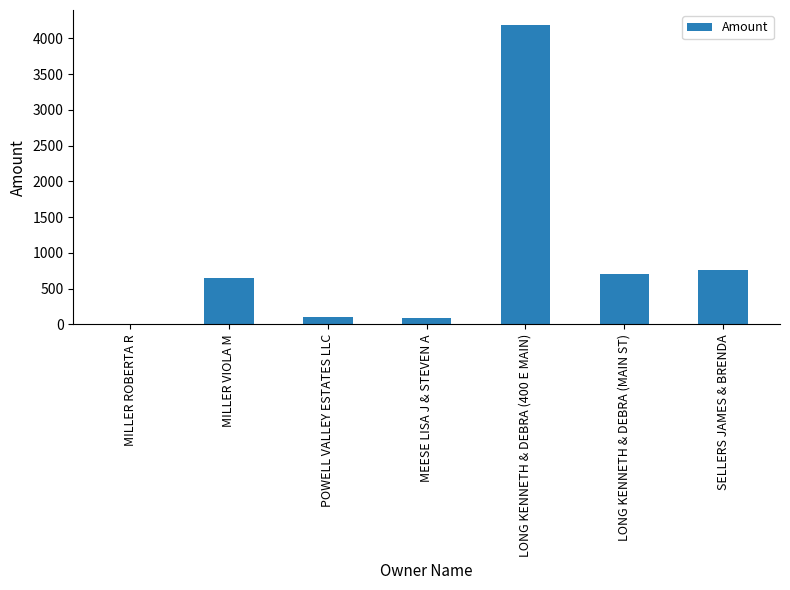

What is the sum of all values?

6512.5